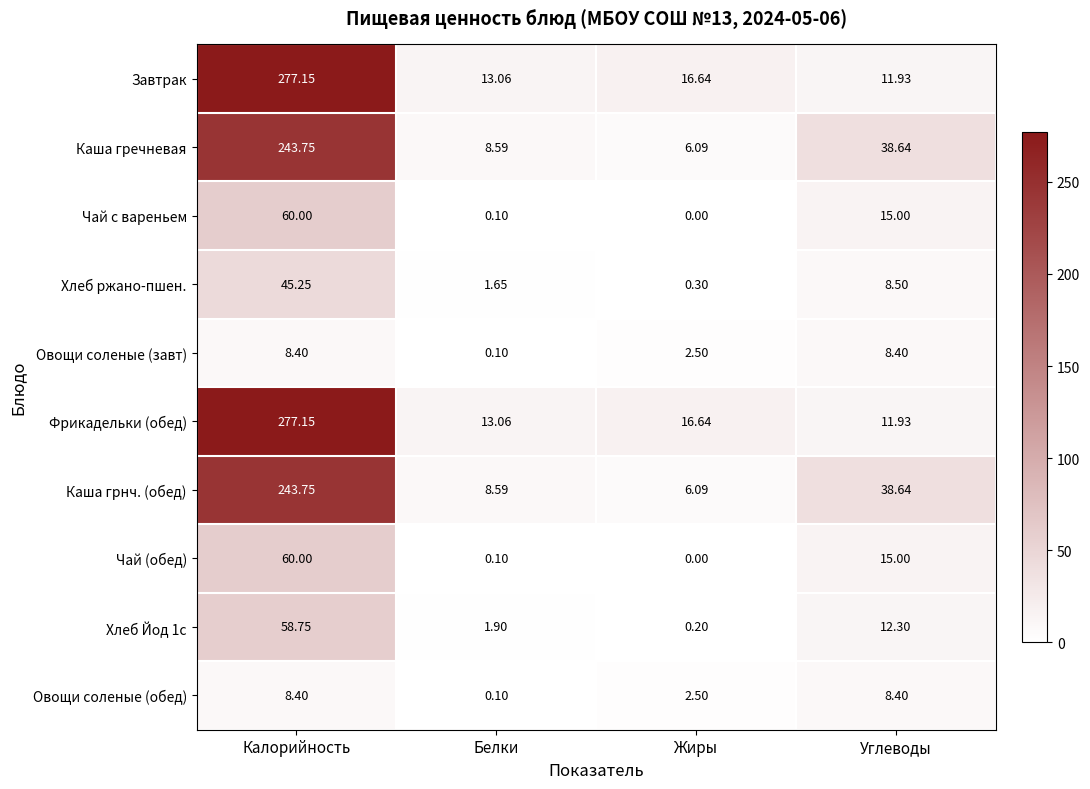

Rank the categories by Каша гречневая value from lowest to highest.

Жиры, Белки, Углеводы, Калорийность